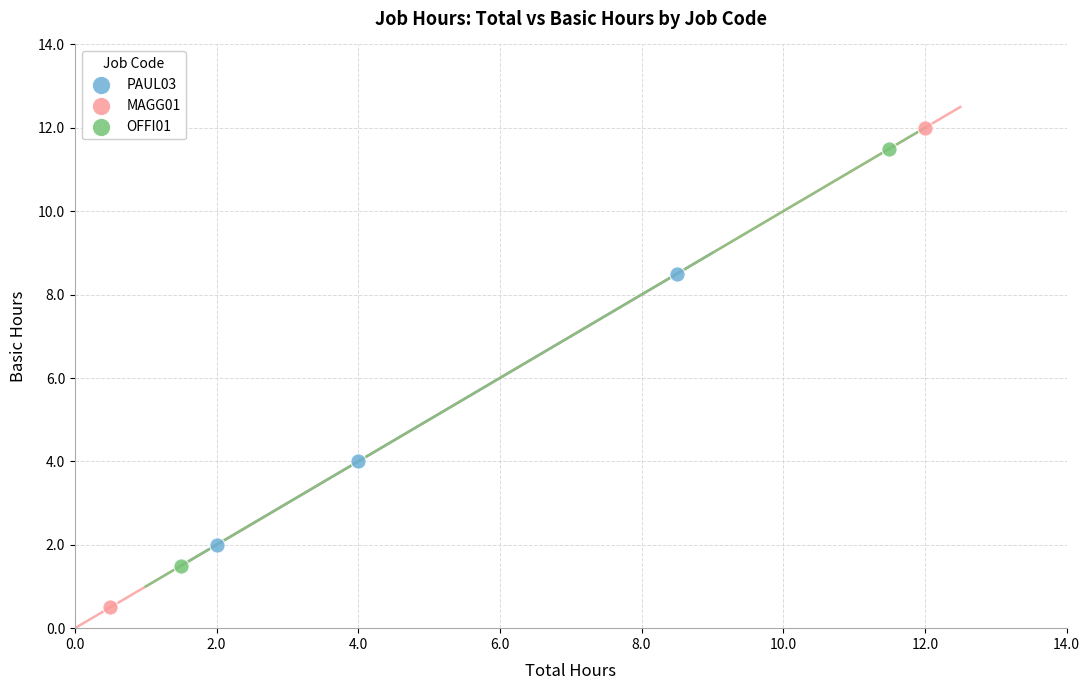

What are all the series names shown in the legend?

PAUL03, MAGG01, OFFI01